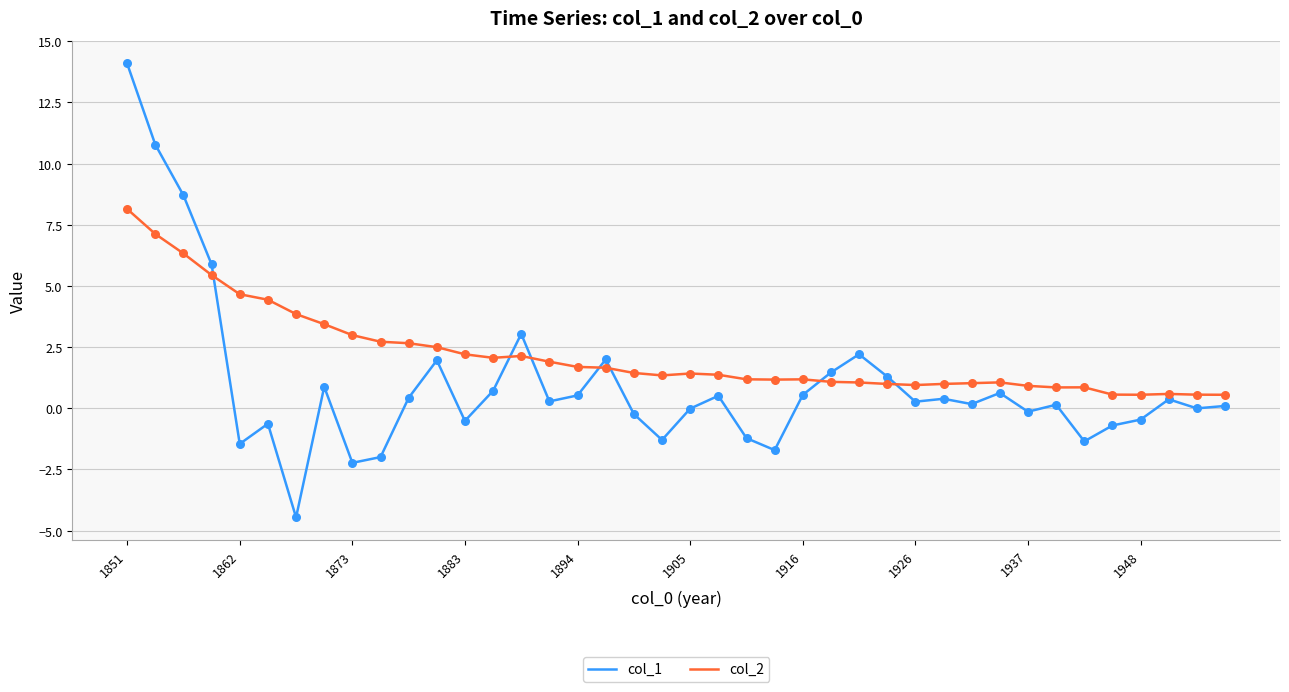

Which series ends up on top after the final intersection of col_2 and col_1?

col_2